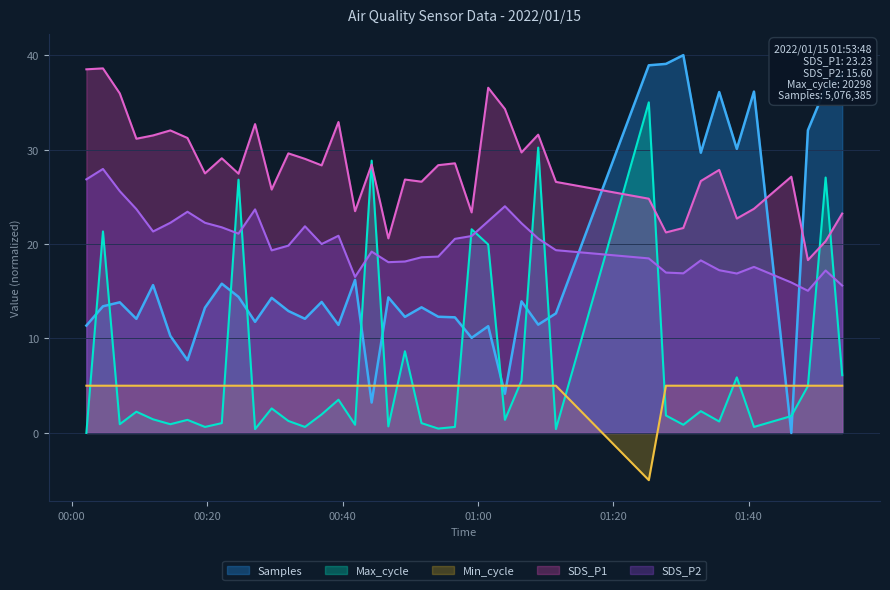

What is the label of the 16th point from the left?

2022/01/15 00:39:24